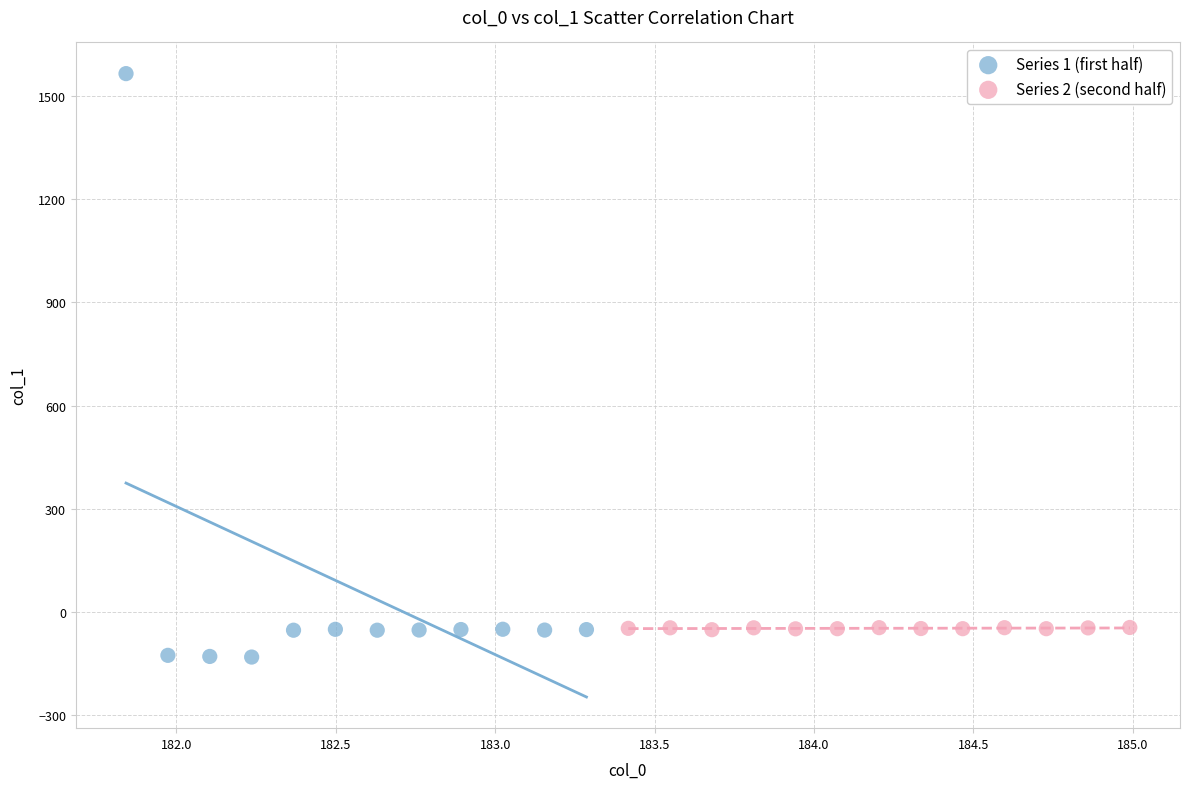

What are all the series names shown in the legend?

Series 1 (first half), Series 2 (second half)